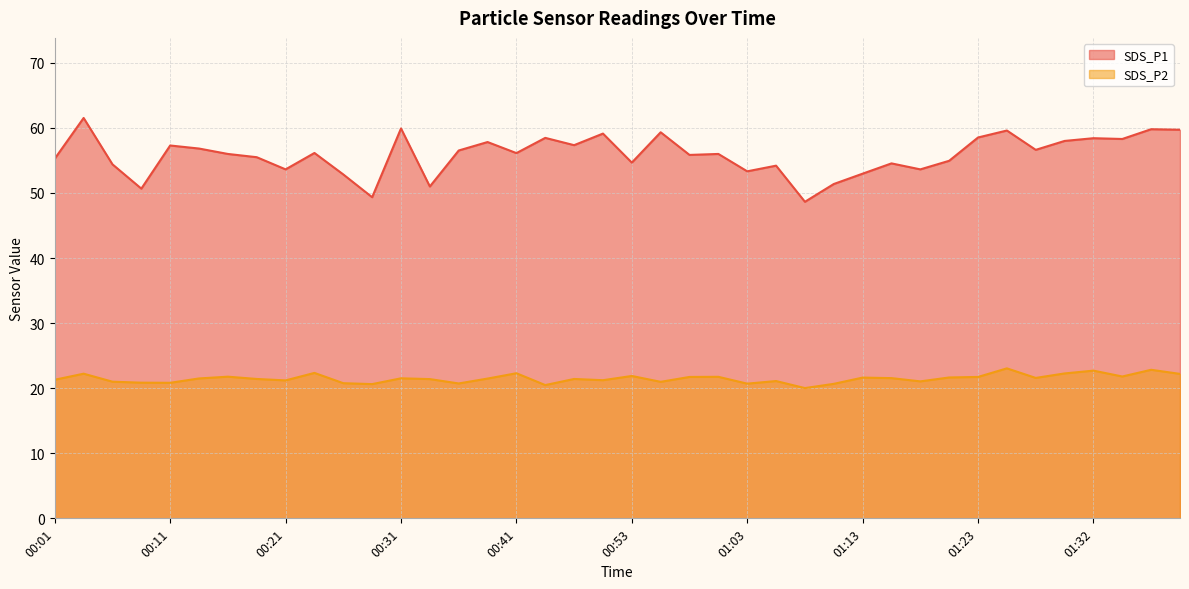

In SDS_P2, how many points are higher than both neighbors (excluding endpoints)?

13